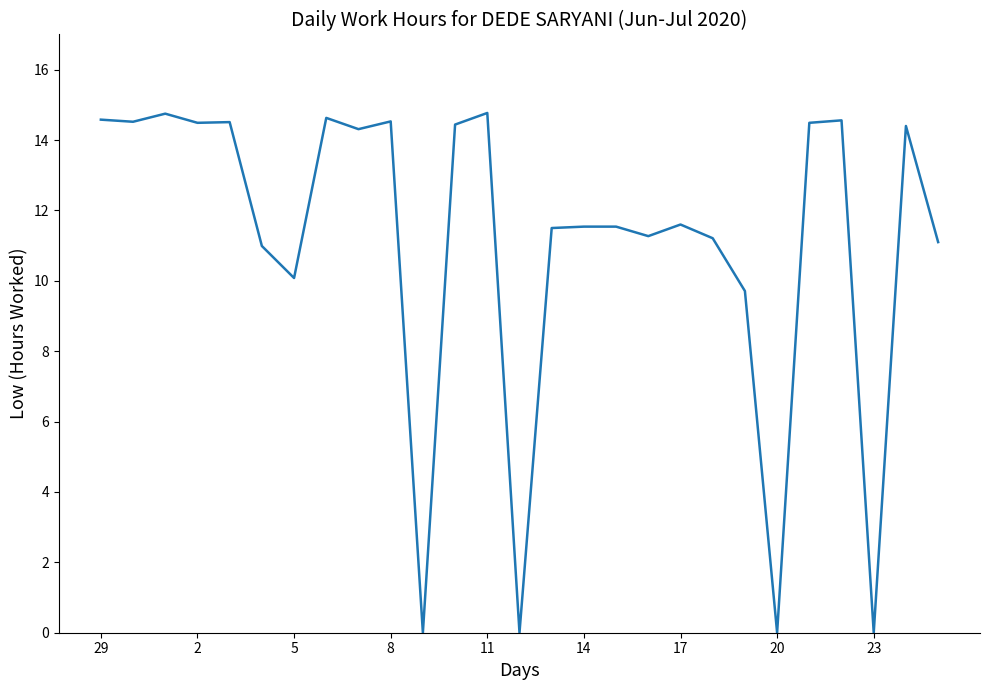

What is the maximum value shown in the chart?

14.8